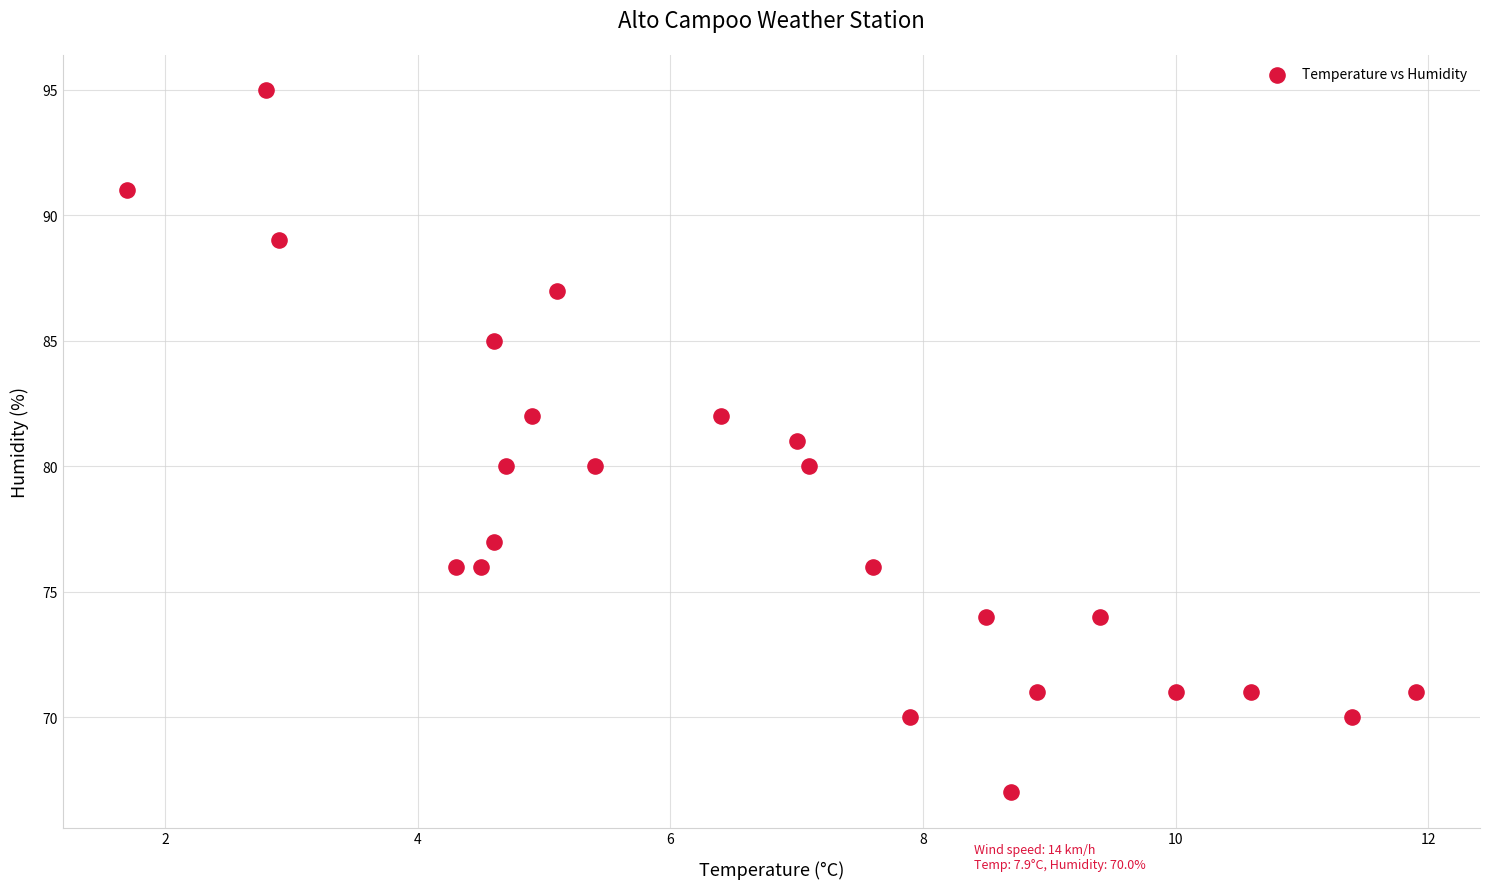

What is the range of Y values (max minus min)?

28